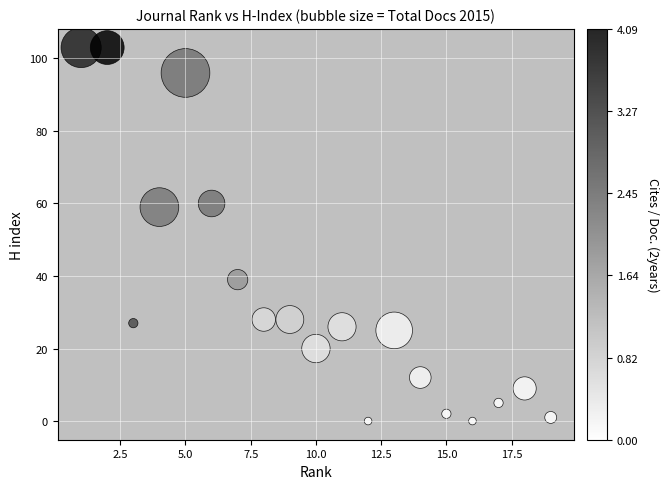

What is the range of Y values (max minus min)?

103